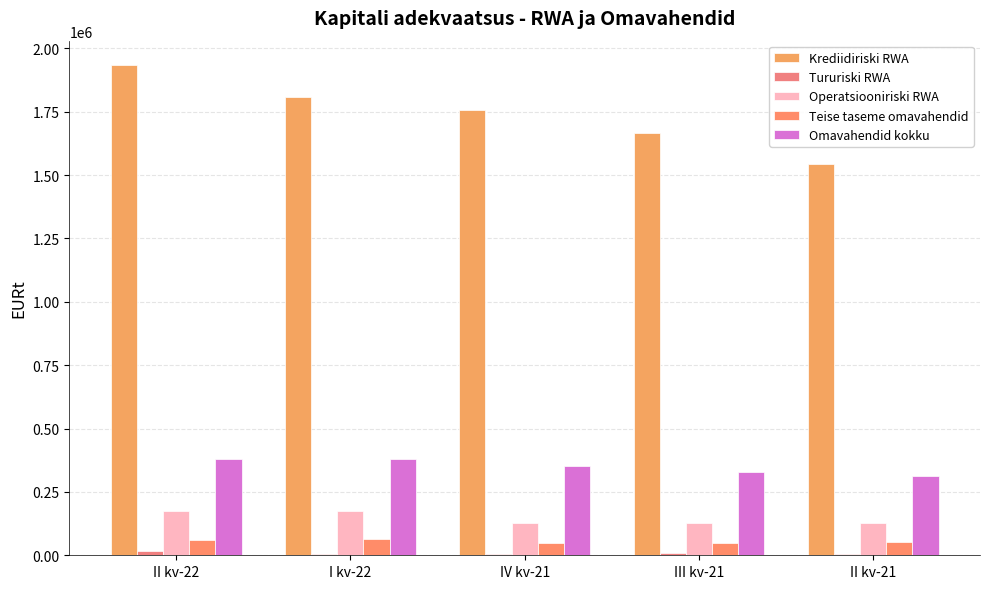

What is the smallest value displayed?

3071.5